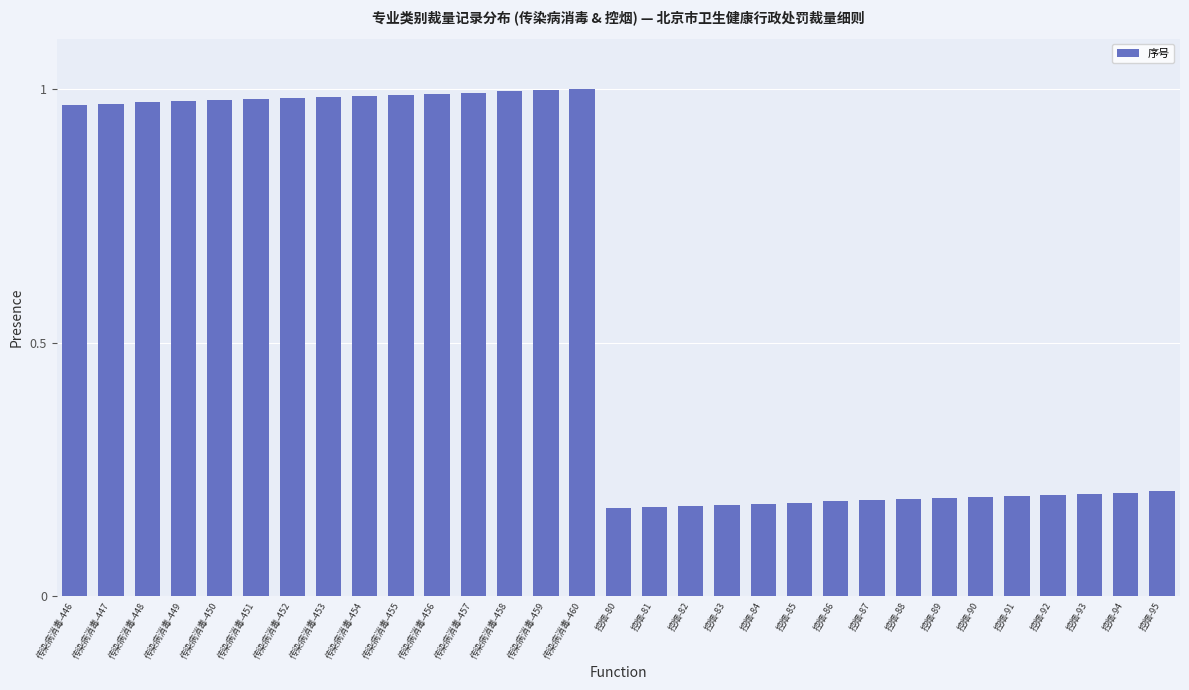

What is the label of the 3rd bar from the left?

传染病消毒-448